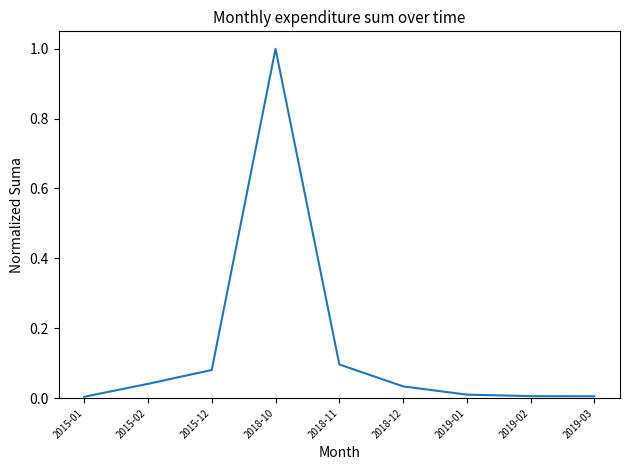

What position from the right is 2015-12?

7